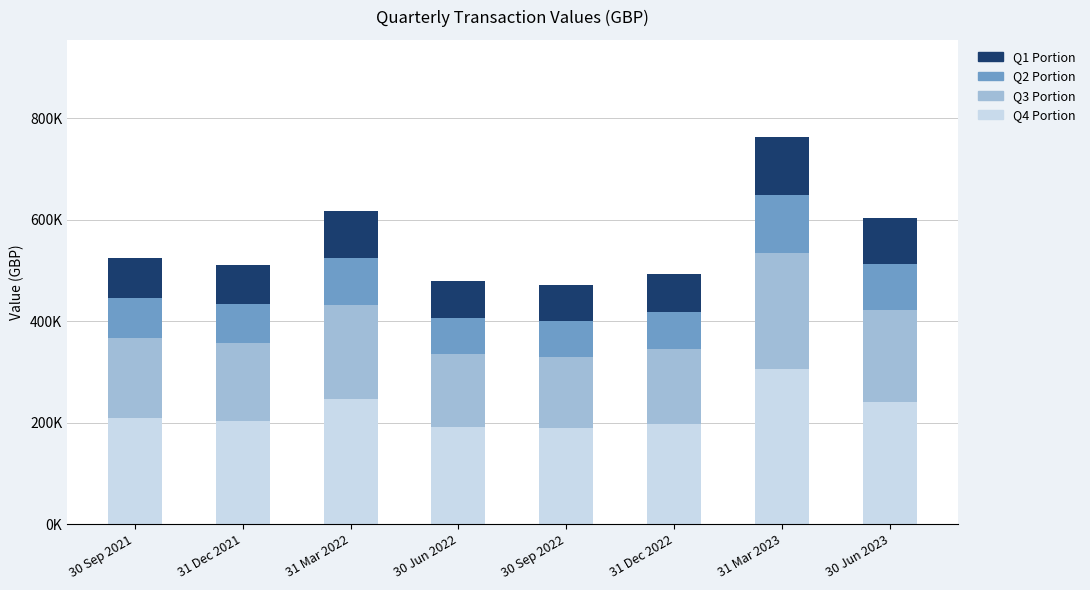

What is the label of the 7th bar from the left?

31 Mar 2023